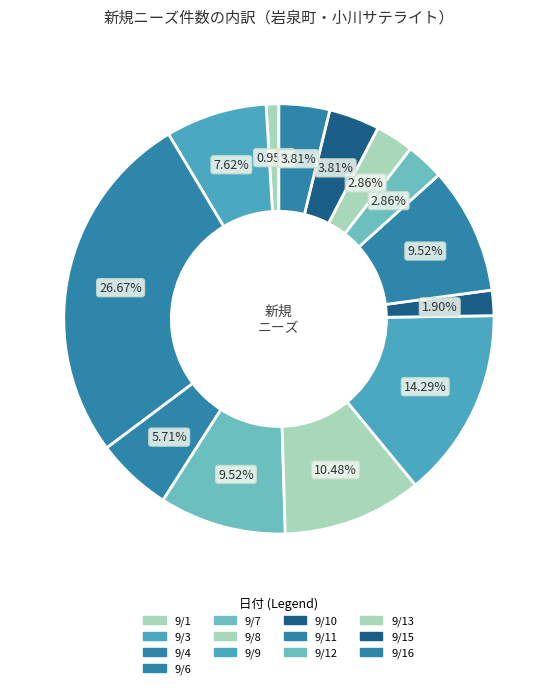

Is there a majority slice in this chart?

No